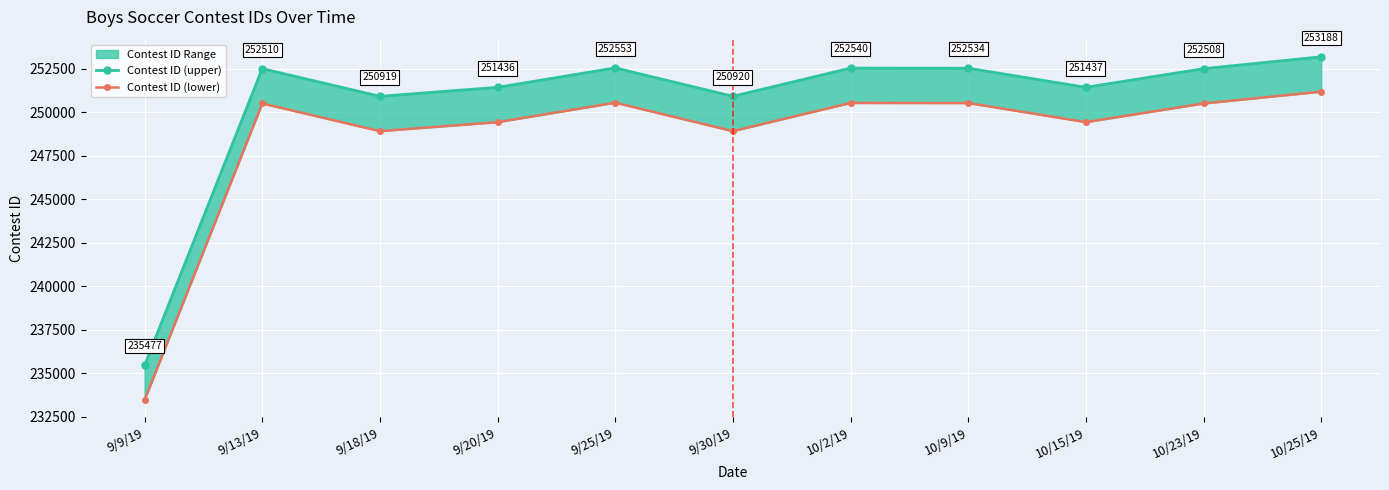

What is the average value of the Contest ID (lower) series?

248547